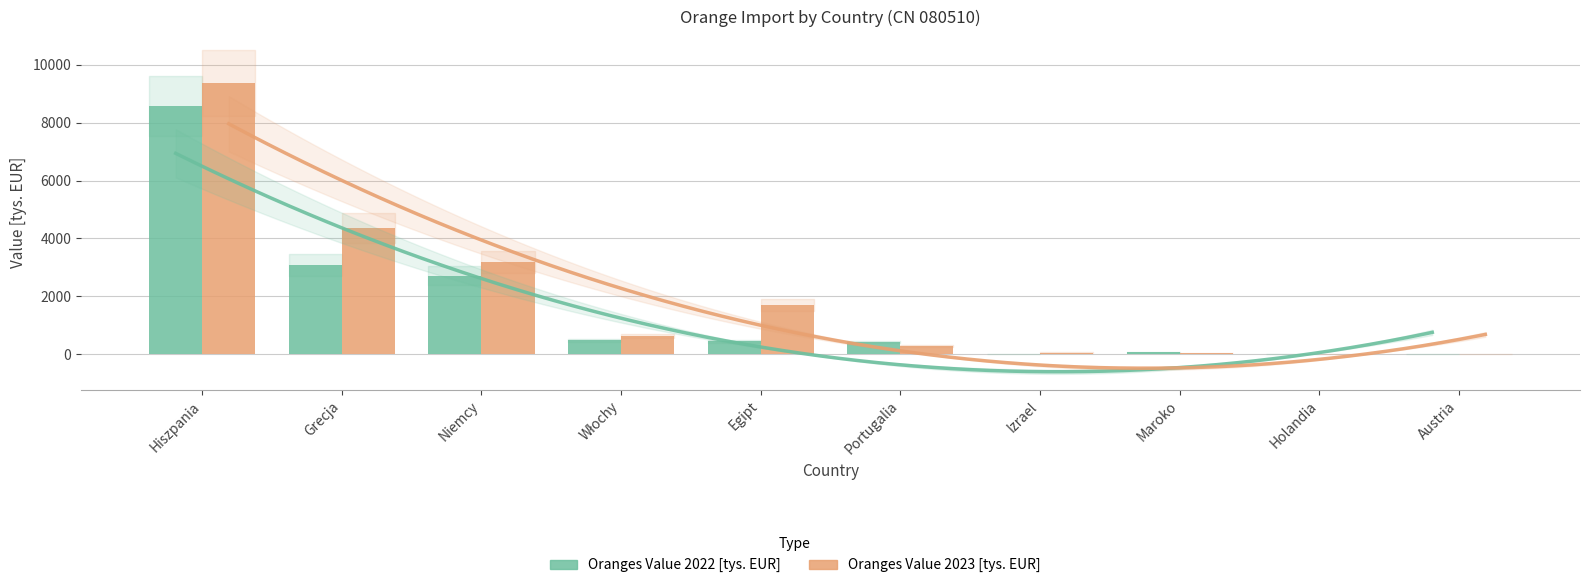

Is it true that Oranges Value 2022 [tys. EUR] equals 702.4 at Portugalia?

False